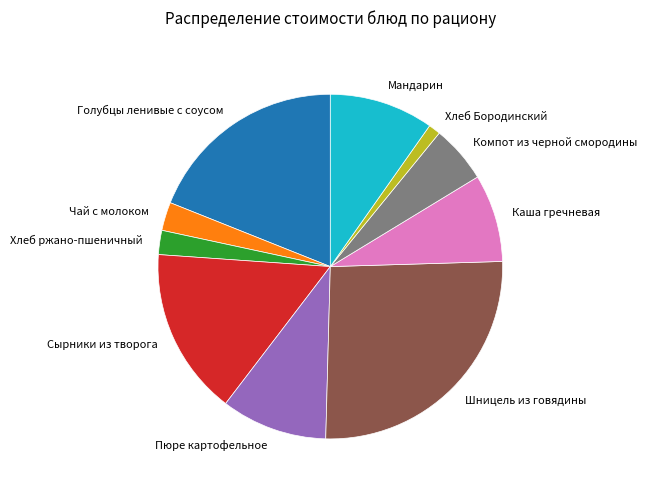

Is the sum of Мандарин and Хлеб ржано-пшеничный greater than half?

No